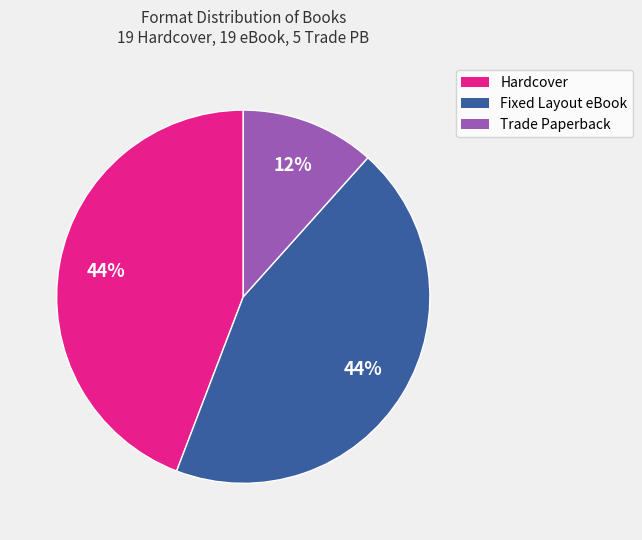

The Fixed Layout eBook slice represents 49% of the pie. True or false?

False